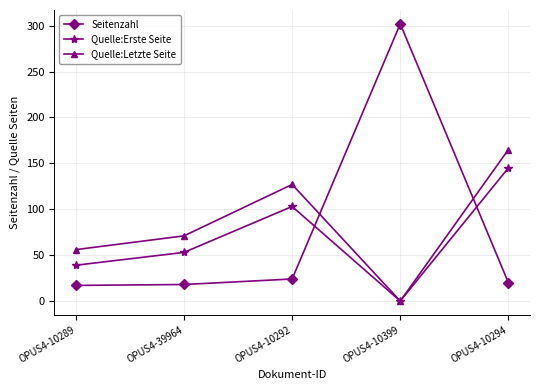

What is the average value of the Quelle:Letzte Seite series?

84